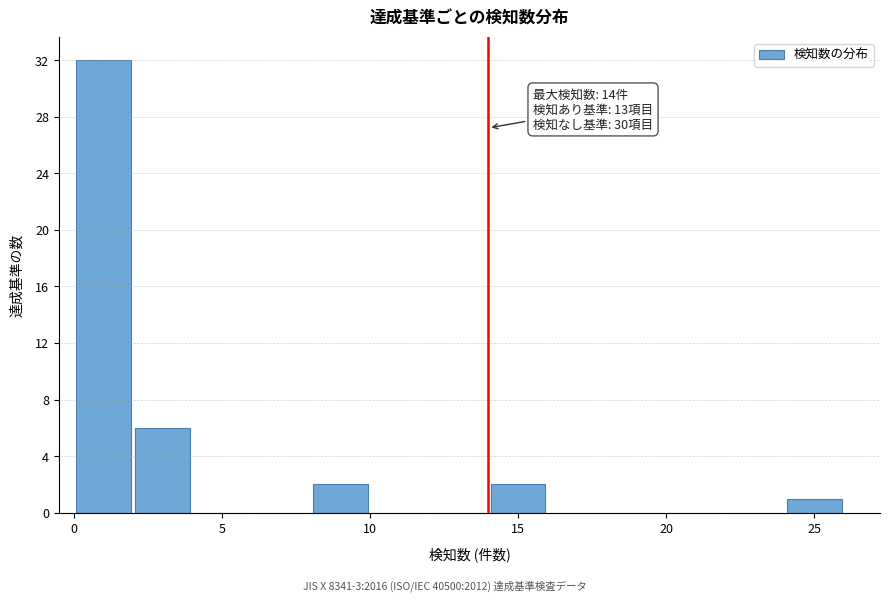

Over which range of the x-axis is the bar tallest?

0 to 2